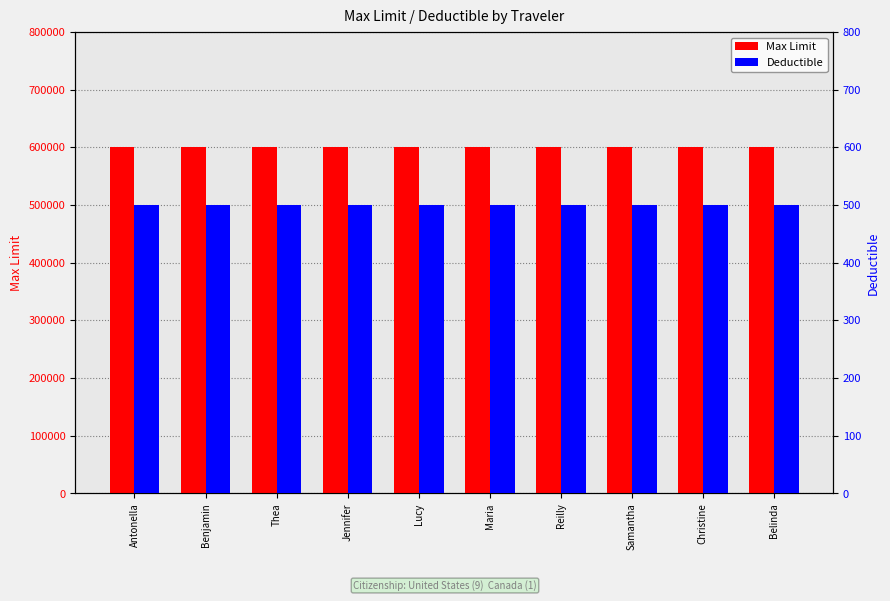

Reading left to right, extract all data points from this chart.

Max Limit: 600000	600000	600000	600000	600000	600000	600000	600000	600000	600000
Deductible: 500	500	500	500	500	500	500	500	500	500